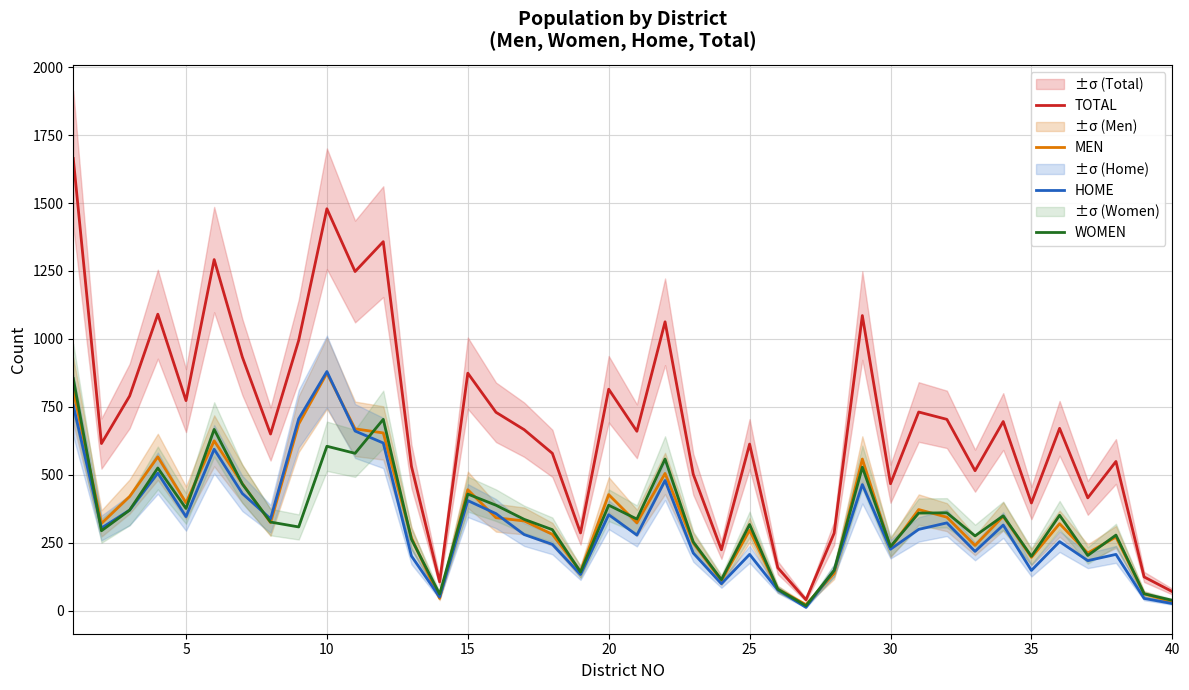

Does the chart display data point markers on the line(s)?

No